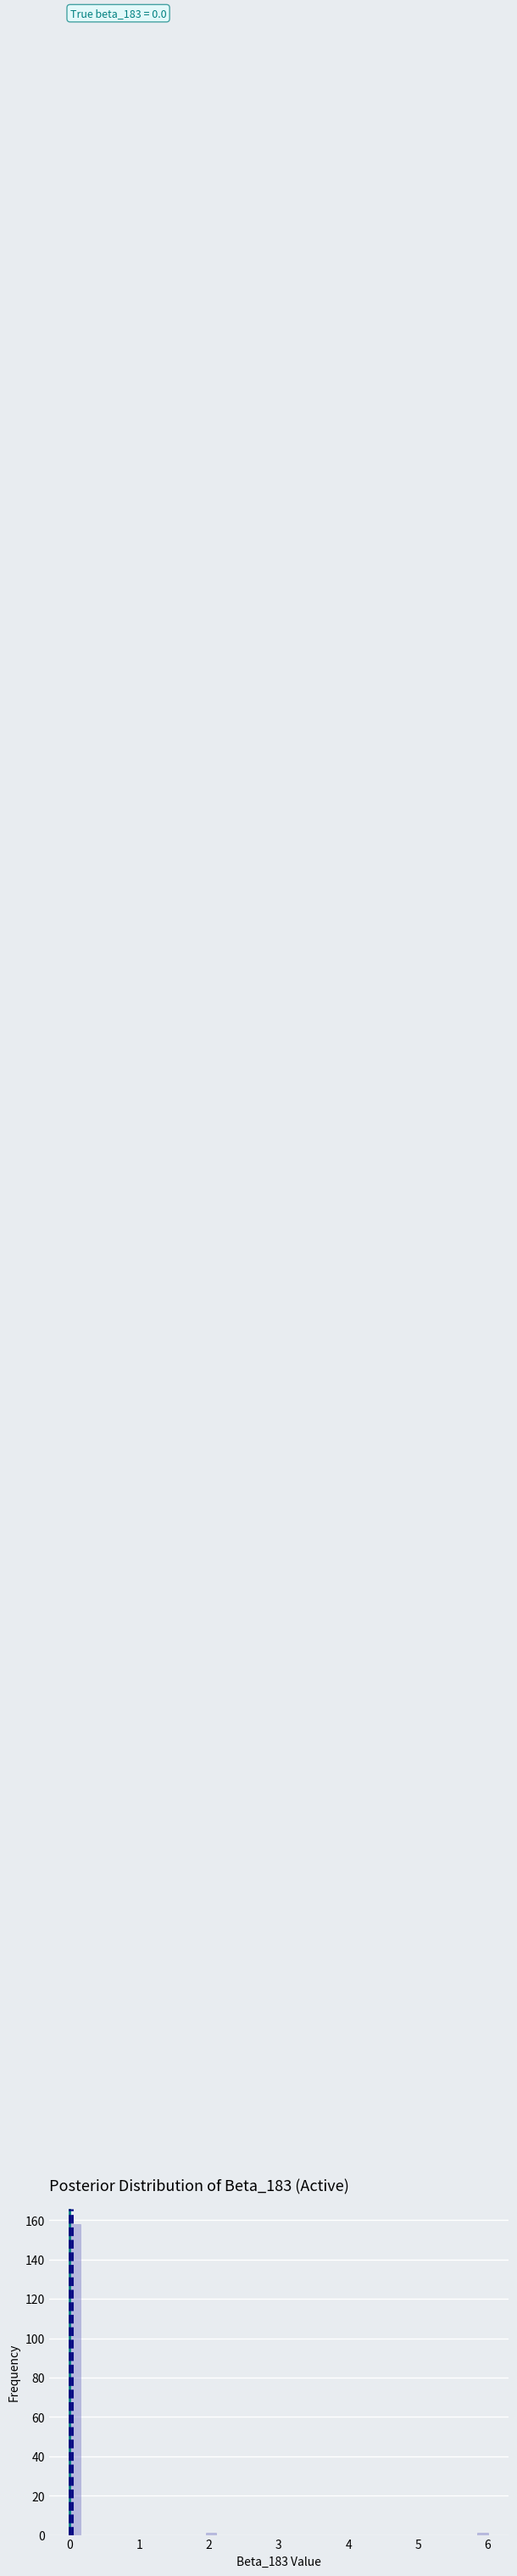

Around what value on the x-axis is the tallest bar? Give the approximate position of its centre, as read against the axis.

0.1